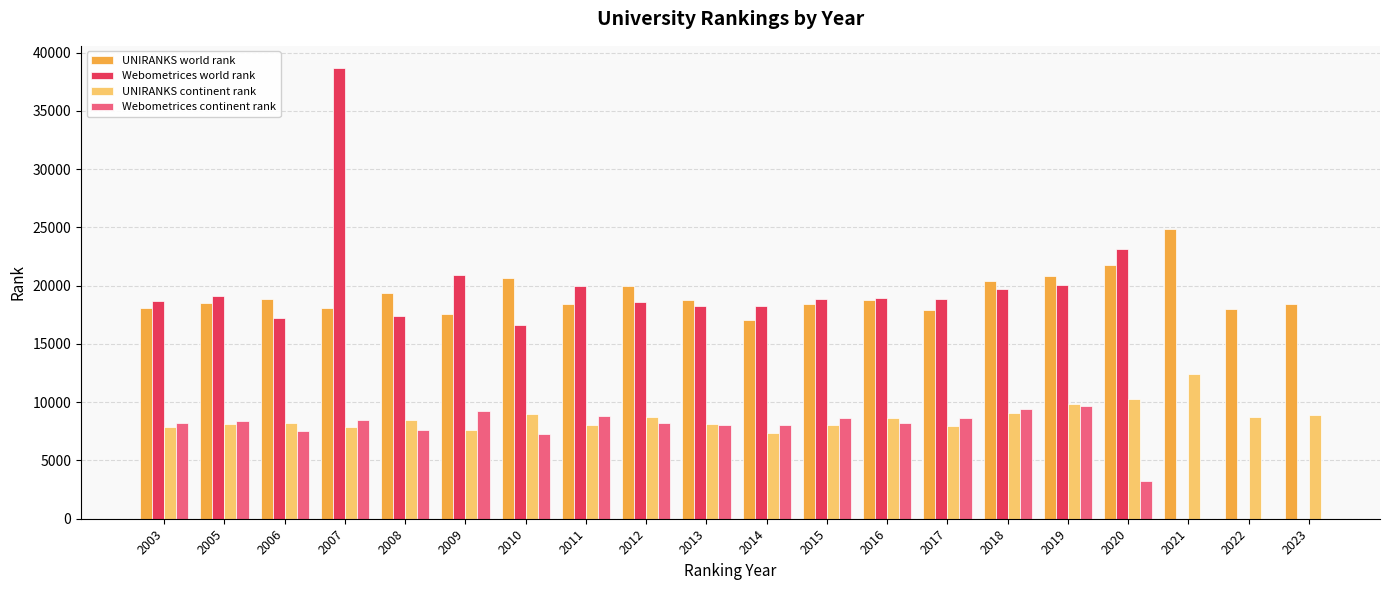

Between 2007 and 2020, which is larger?

2020